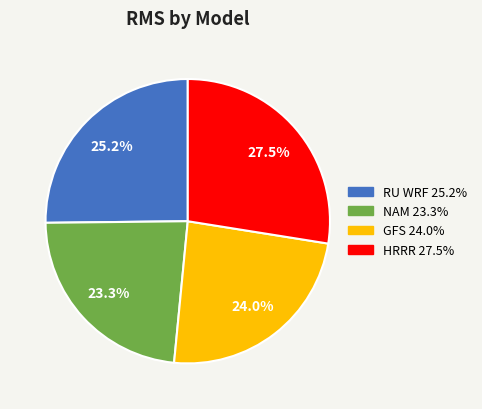

What is the total percentage of GFS and HRRR?

51.5%